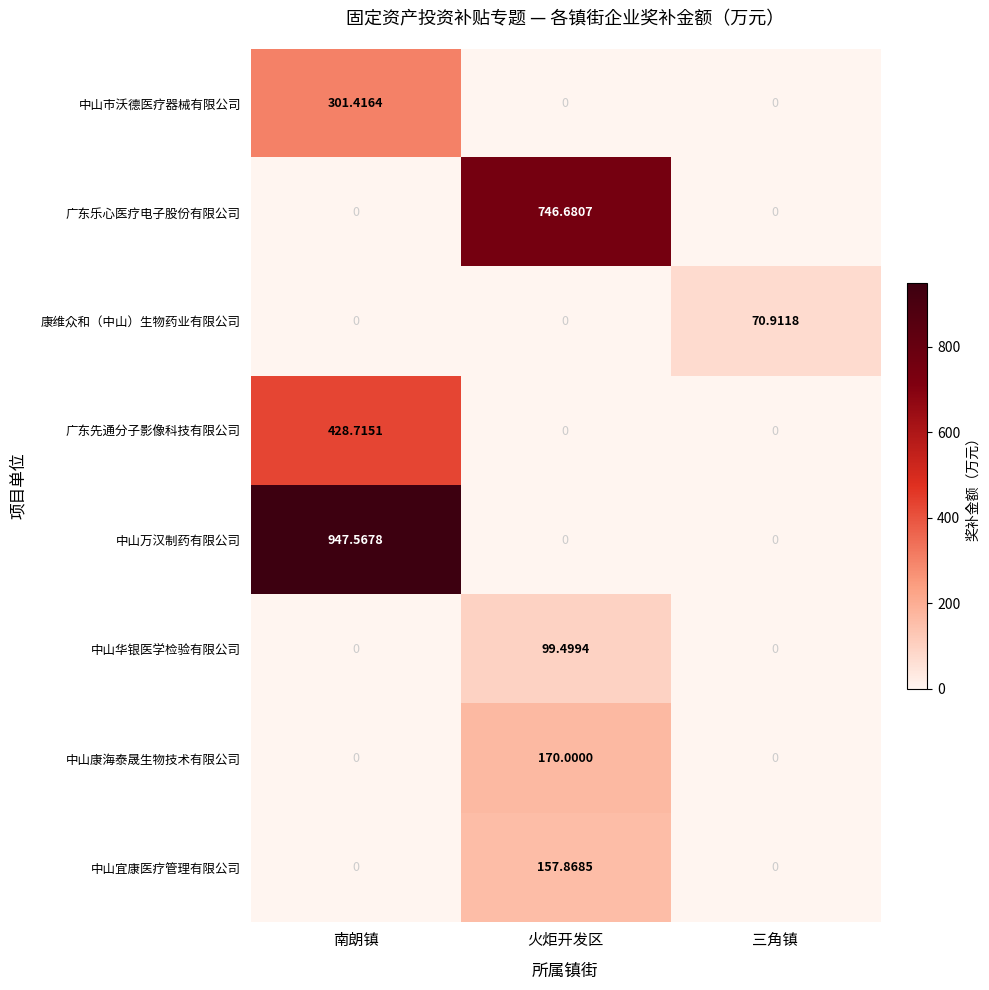

Rank the series by their maximum value, from lowest to highest.

康维众和（中山）生物药业有限公司, 中山华银医学检验有限公司, 中山宜康医疗管理有限公司, 中山康海泰晟生物技术有限公司, 中山市沃德医疗器械有限公司, 广东先通分子影像科技有限公司, 广东乐心医疗电子股份有限公司, 中山万汉制药有限公司